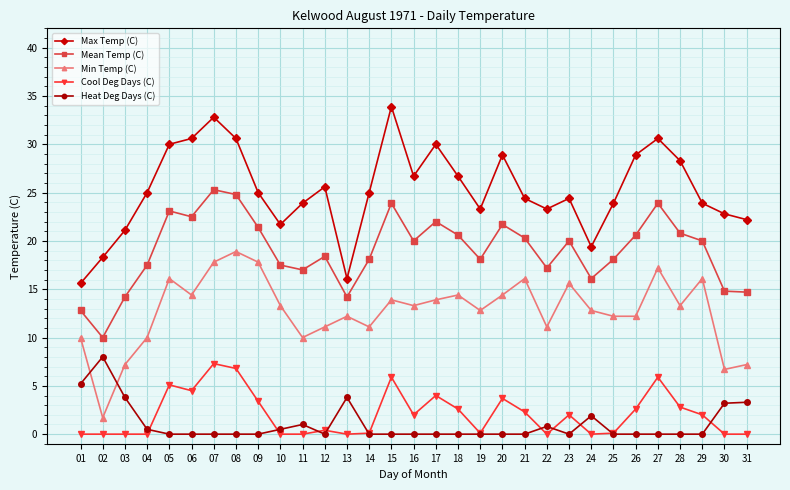

True or false: Cool Deg Days (C) and Max Temp (C) intersect in this chart.

False